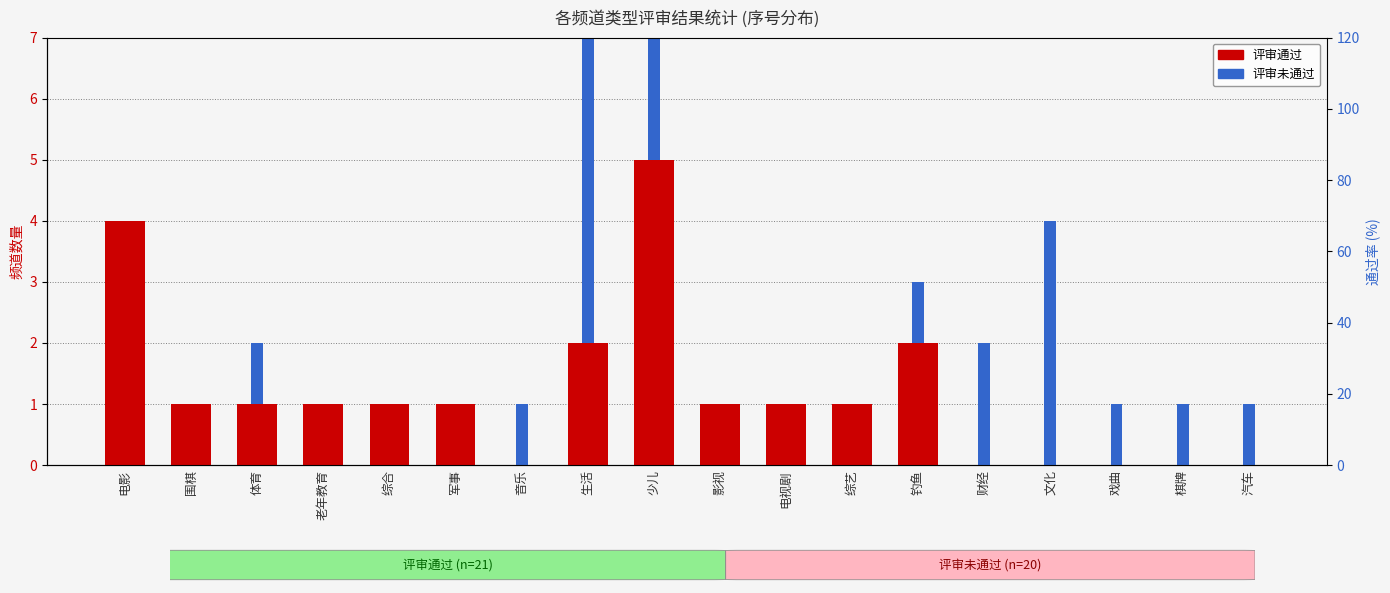

Which series has the largest total across all categories?

评审通过